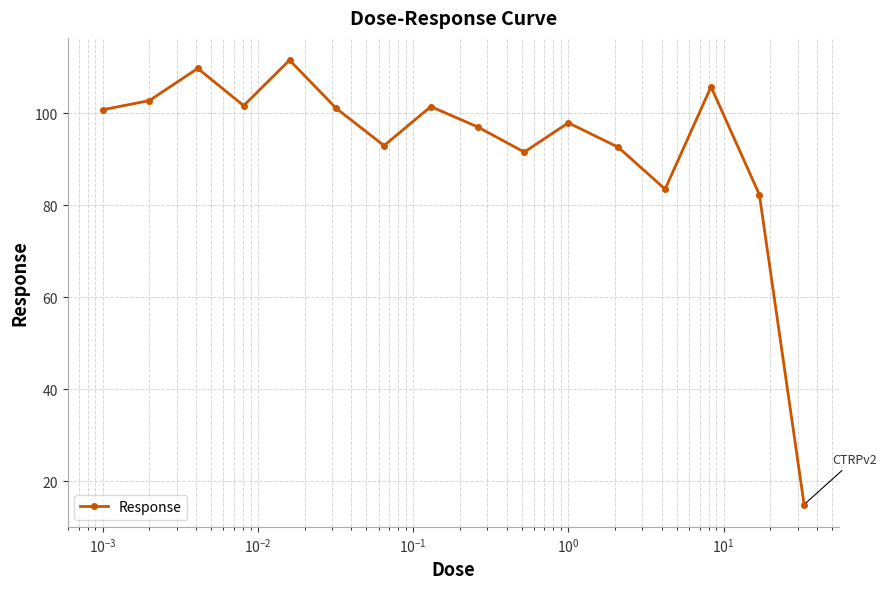

What is the average value?

92.9